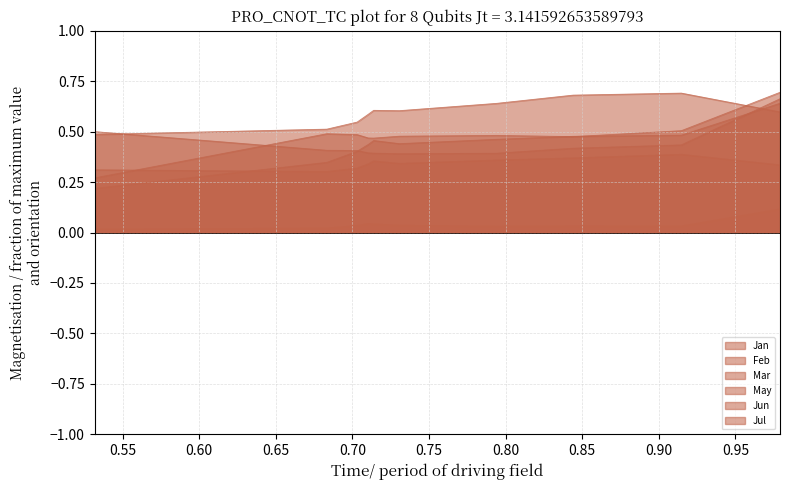

Reading left to right, extract all data points from this chart.

Jan: pct05=0.2	pct15=0.3	pct25=0.4	pct35=0.4	pct45=0.5	pct55=0.4	pct65=0.5	pct75=0.5	pct85=0.5	pct95=0.6
Feb: pct05=0.5	pct15=0.4	pct25=0.4	pct35=0.4	pct45=0.4	pct55=0.4	pct65=0.4	pct75=0.4	pct85=0.4	pct95=0.7
Mar: pct05=0.3	pct15=0.5	pct25=0.5	pct35=0.5	pct45=0.5	pct55=0.5	pct65=0.5	pct75=0.5	pct85=0.5	pct95=0.7
May: pct05=0.0	pct15=0.0	pct25=0.0	pct35=0.0	pct45=0.0	pct55=0.0	pct65=0.0	pct75=0.0	pct85=0.0	pct95=0.1
Jun: pct05=0.3	pct15=0.3	pct25=0.3	pct35=0.3	pct45=0.4	pct55=0.3	pct65=0.4	pct75=0.4	pct85=0.4	pct95=0.3
Jul: pct05=0.5	pct15=0.5	pct25=0.5	pct35=0.6	pct45=0.6	pct55=0.6	pct65=0.6	pct75=0.7	pct85=0.7	pct95=0.6